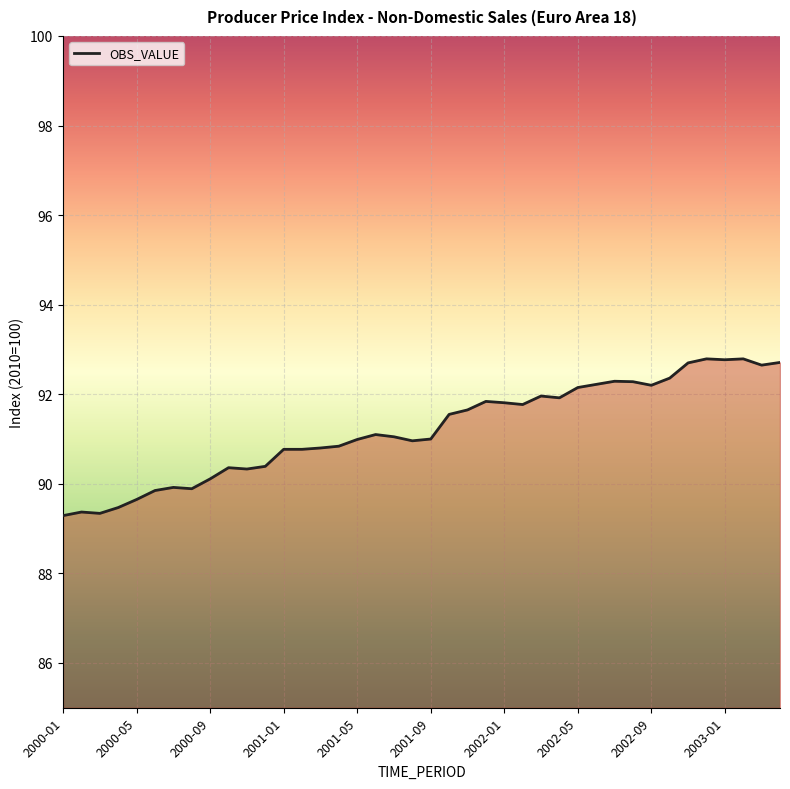

What is the difference between the maximum and minimum values?

3.5